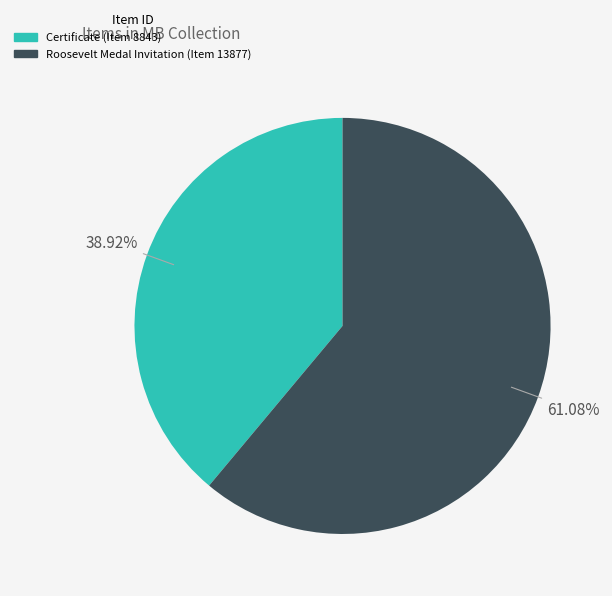

Does Roosevelt Medal Invitation (Item 13877) account for over 50% of the chart?

Yes